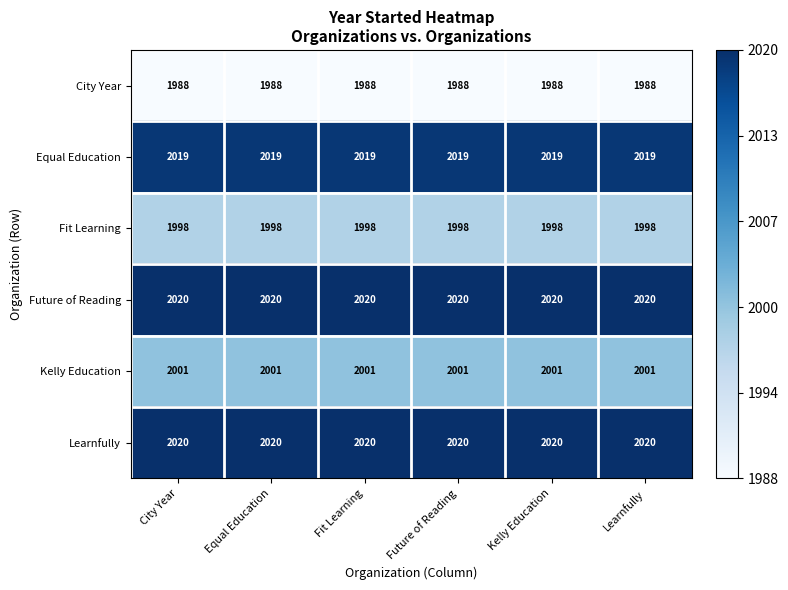

Is it true that City Year equals 2972 at City Year?

False